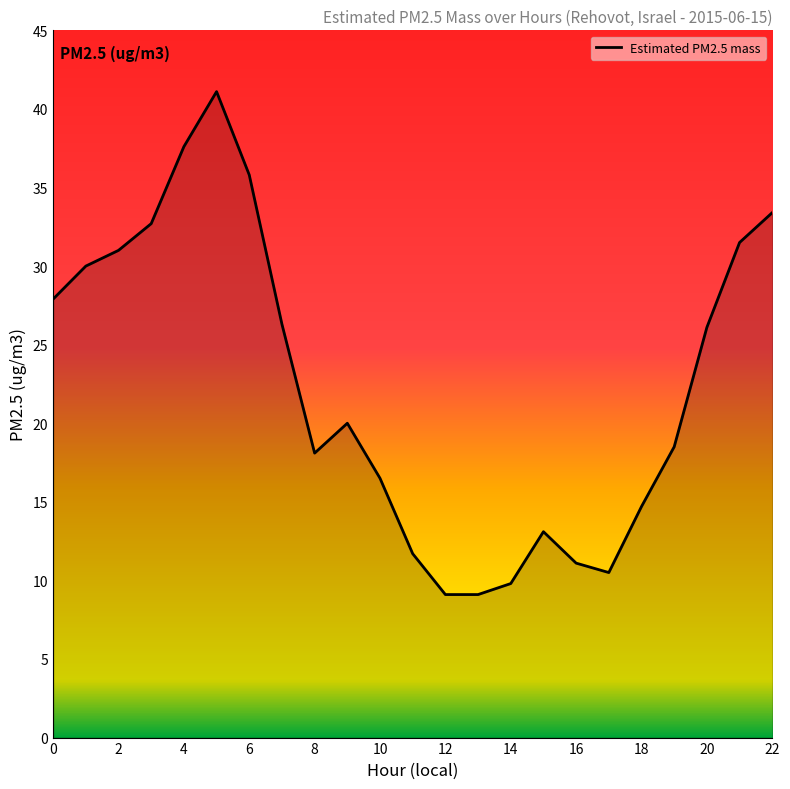

What is the difference between the maximum and minimum values?

32.0